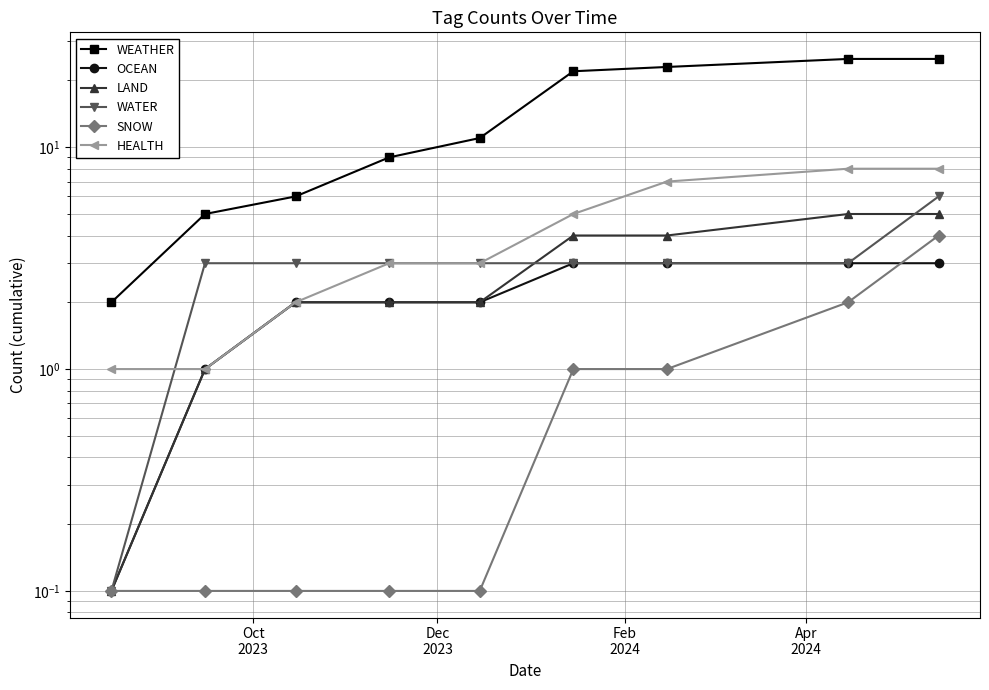

What is the greatest value displayed?

25.0